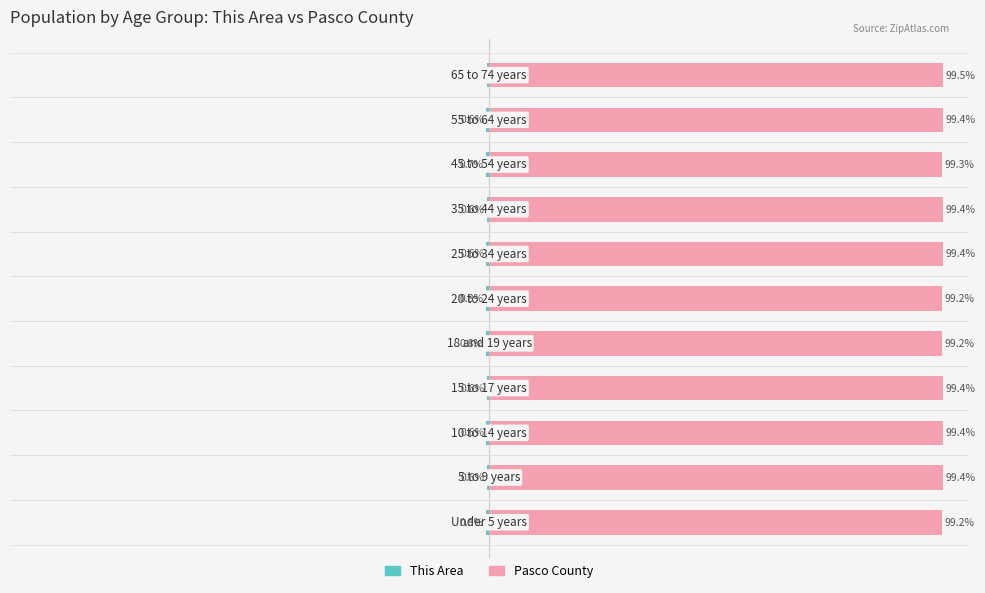

At how many categories does at least one series exceed 58?

11